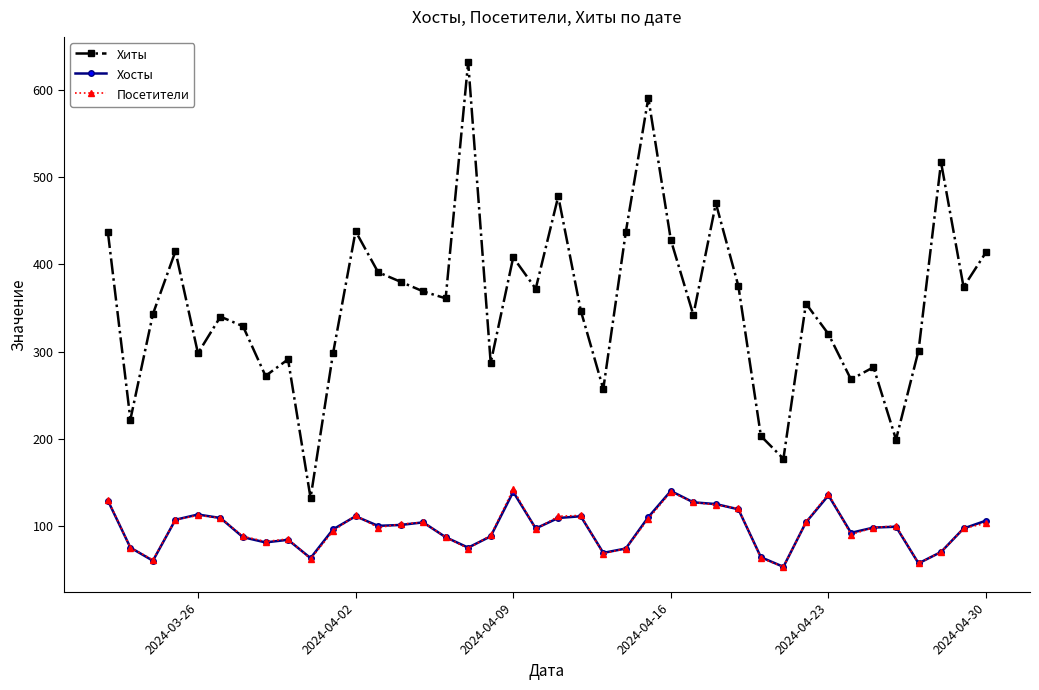

How many data points in Хиты are less than 355?

20